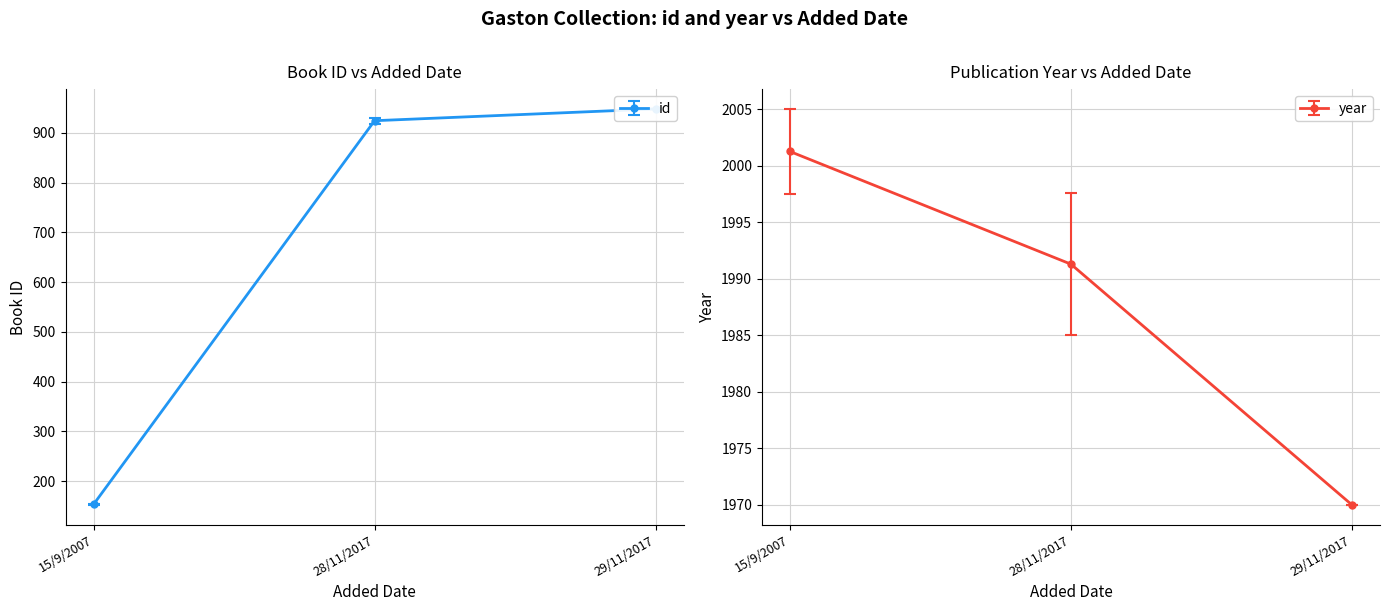

What is the minimum value shown in the chart?

152